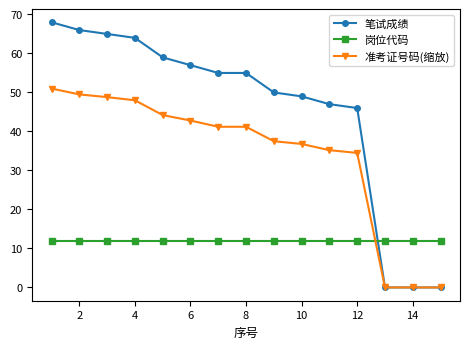

How many data points in 准考证号码(缩放) are above 41?

8